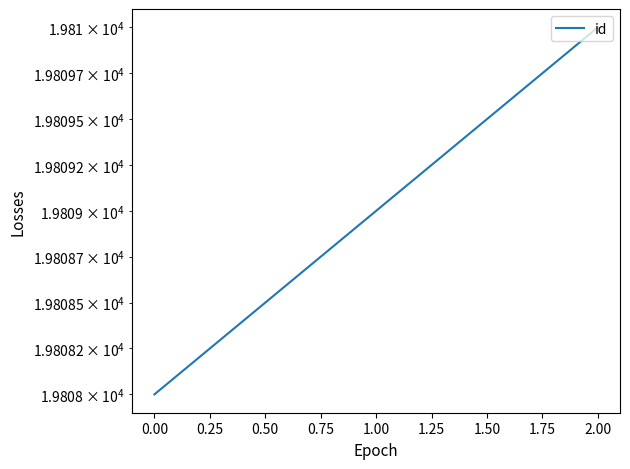

What is the ratio of the value at 2.00 to the value at 0.00?

1.0